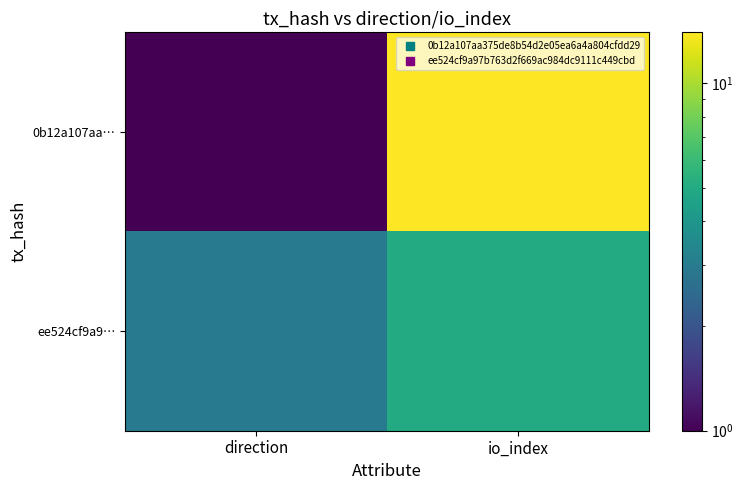

What is the spread (max minus min) of values at direction?

2